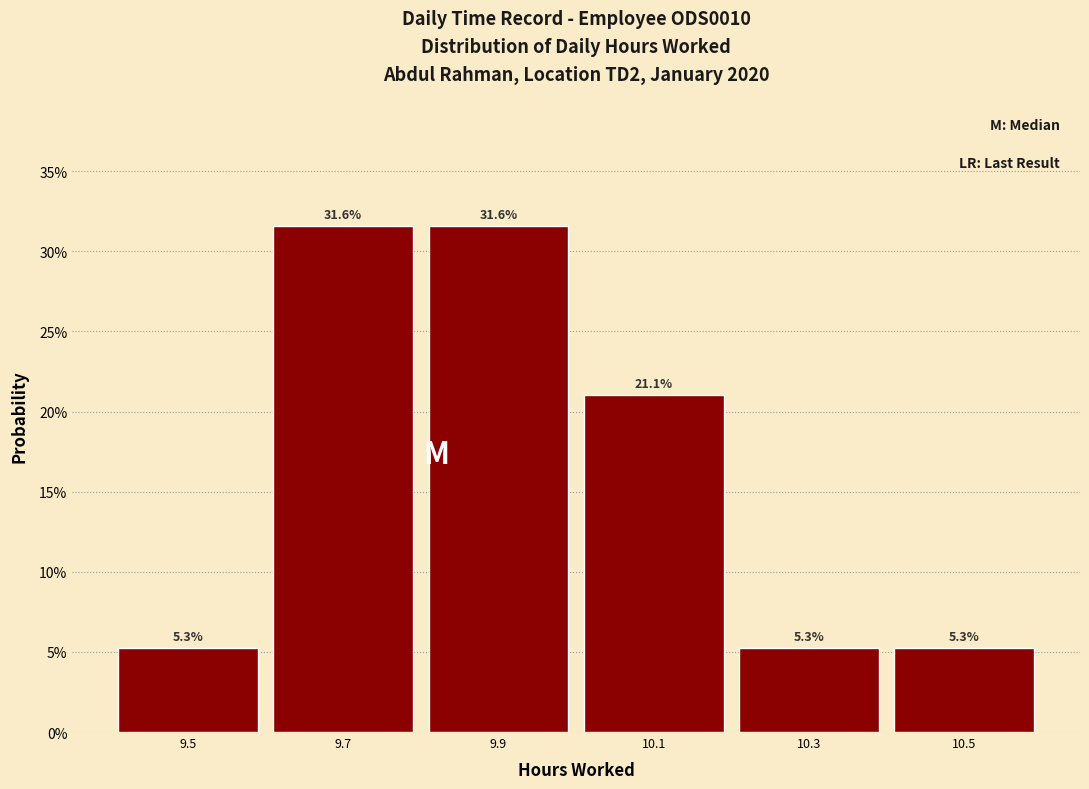

Reading left to right, transcribe this chart: for each bar, give the range it covers on the x-axis and its height.

9.4 to 9.6: 5.3
9.6 to 9.8: 31.6
9.8 to 10.0: 31.6
10.0 to 10.2: 21.1
10.2 to 10.4: 5.3
10.4 to 10.6: 5.3